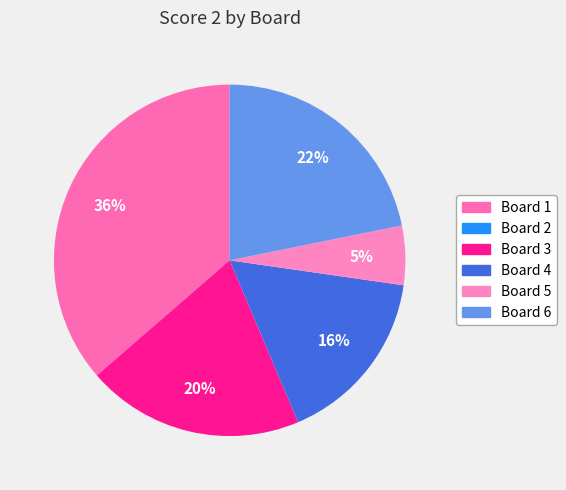

How many slices are in this pie chart?

6